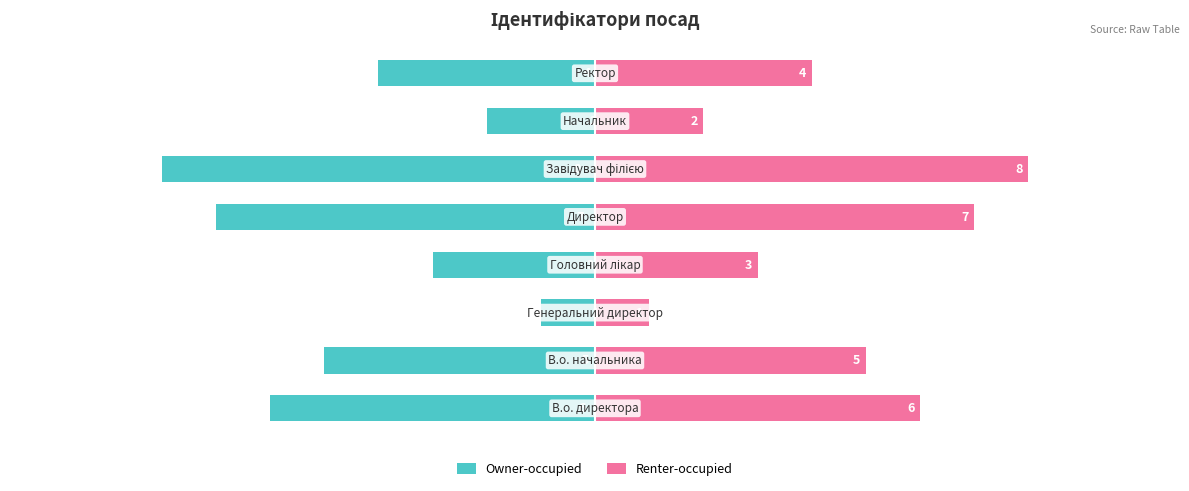

How many categories are shown in the chart?

8